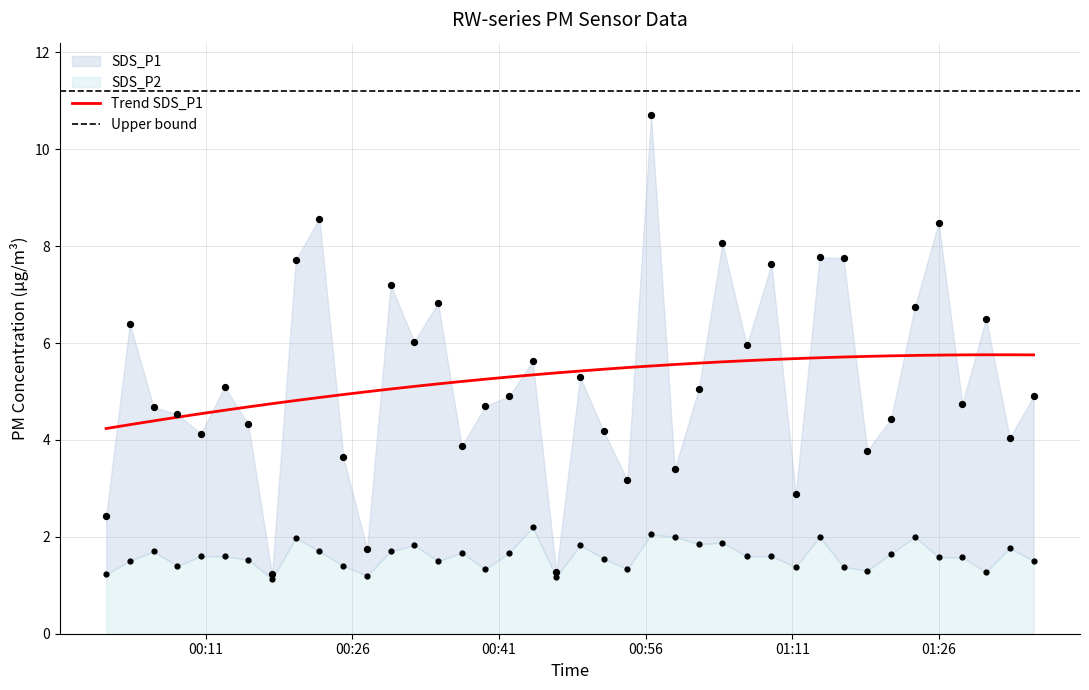

Which series has the largest Y range (max minus min)?

SDS_P1